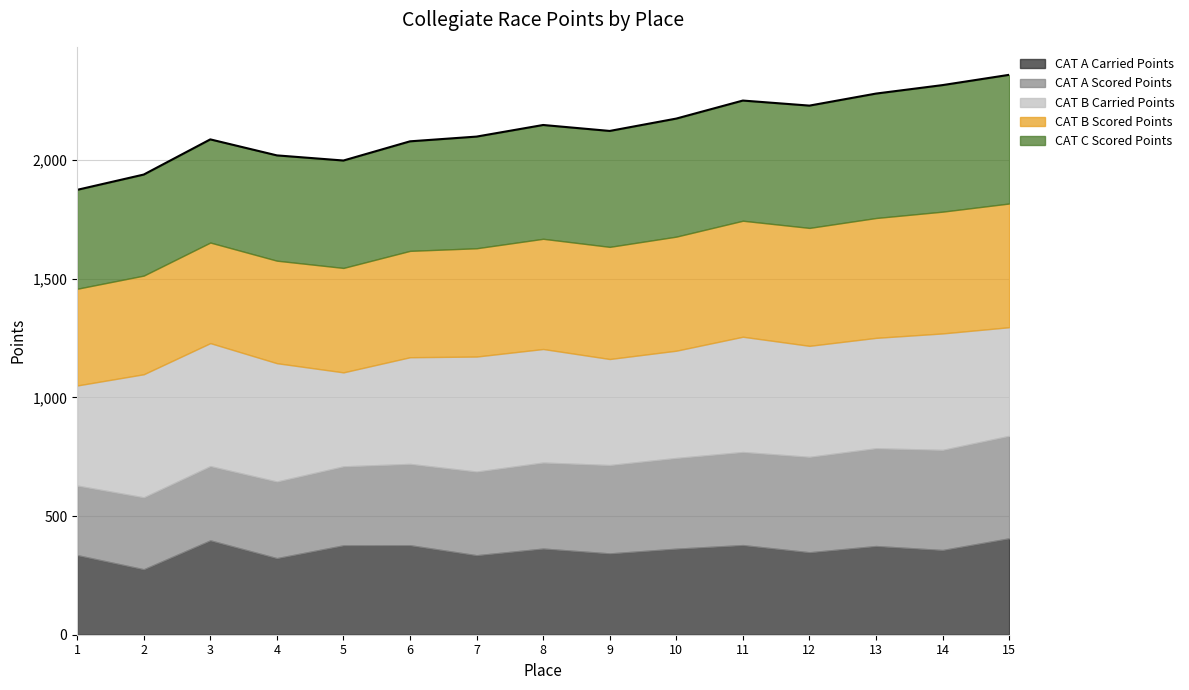

Is it true that CAT A Carried Points equals 492.4 at 12?

False